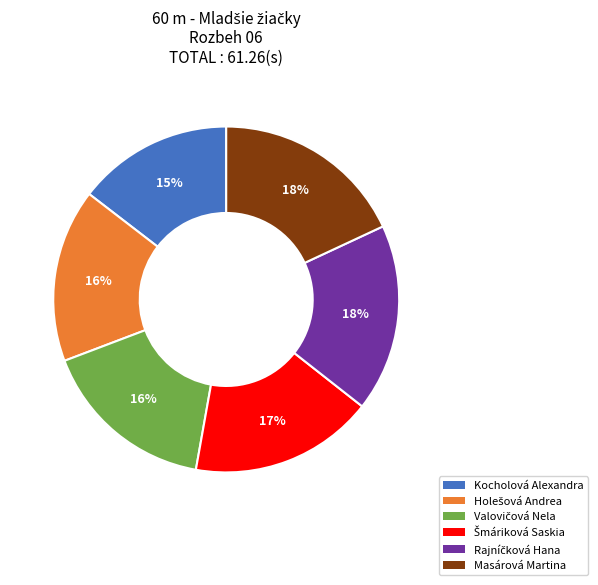

What percentage is the Kocholová Alexandra slice, to the nearest percent?

15%